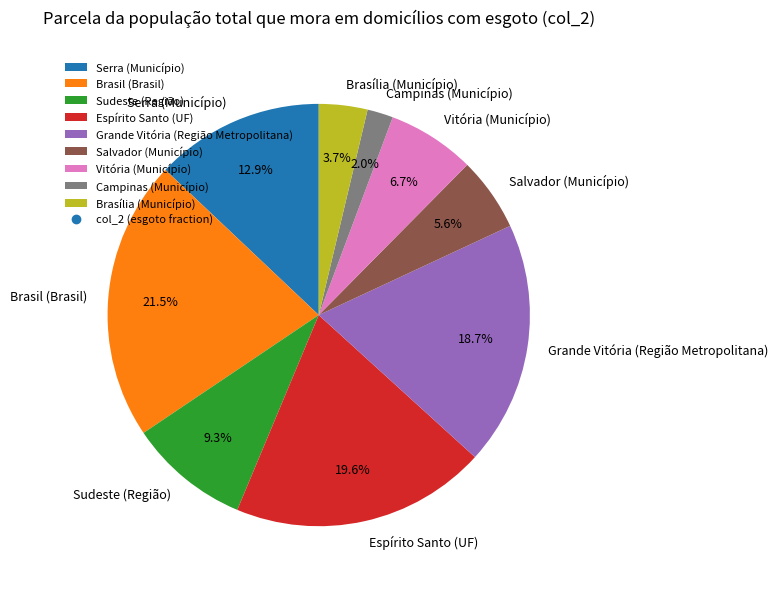

Rank the categories by value from lowest to highest.

Campinas (Município), Brasília (Município), Salvador (Município), Vitória (Município), Sudeste (Região), Serra (Município), Grande Vitória (Região Metropolitana), Espírito Santo (UF), Brasil (Brasil)